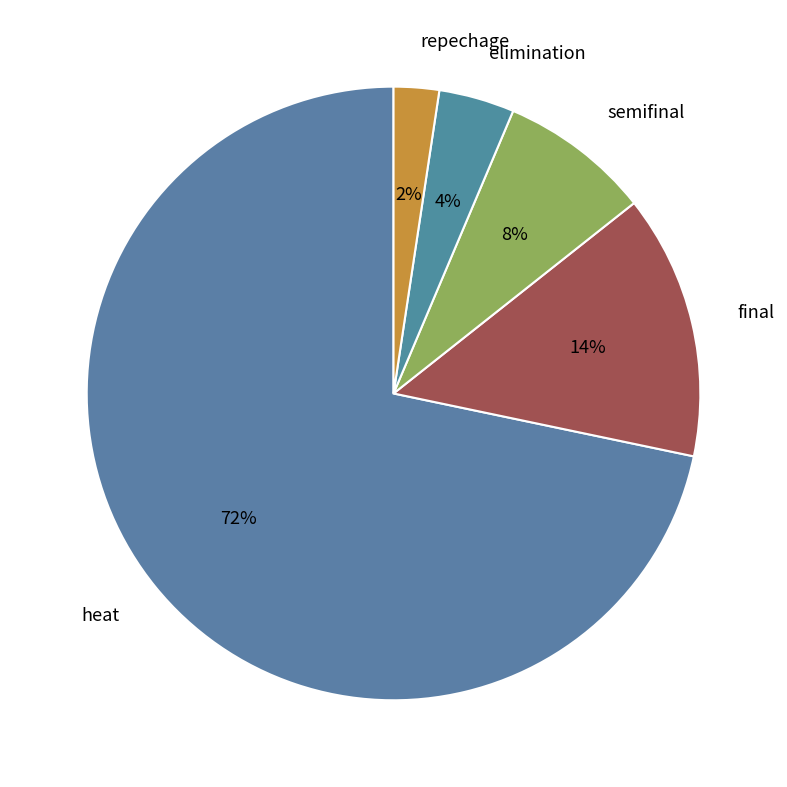

Is heat the majority of the pie?

Yes